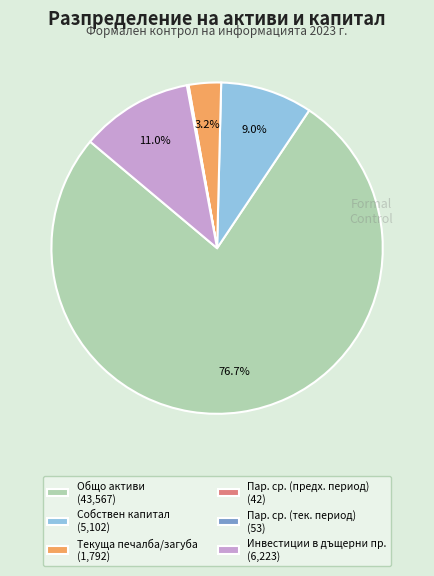

Which category has the biggest portion of the pie?

Общо активи (43,567)